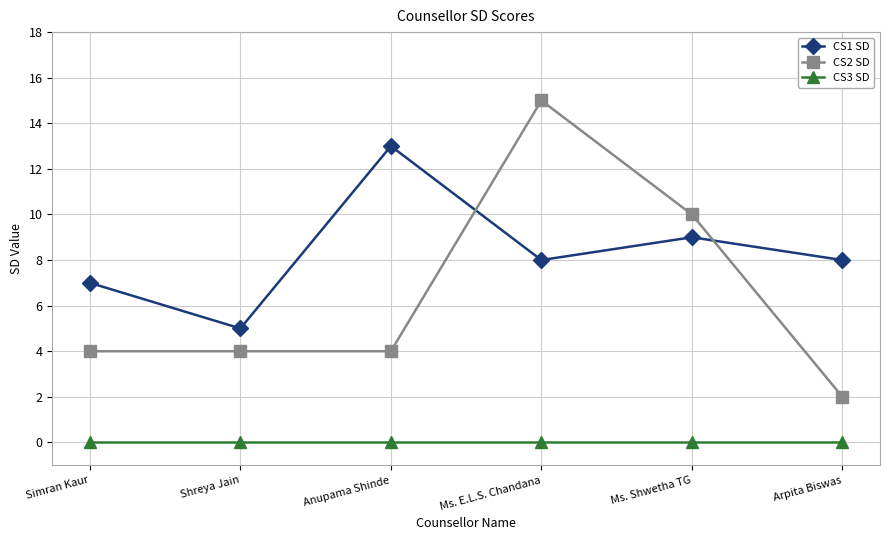

Is this an area chart (filled region under the line)?

No